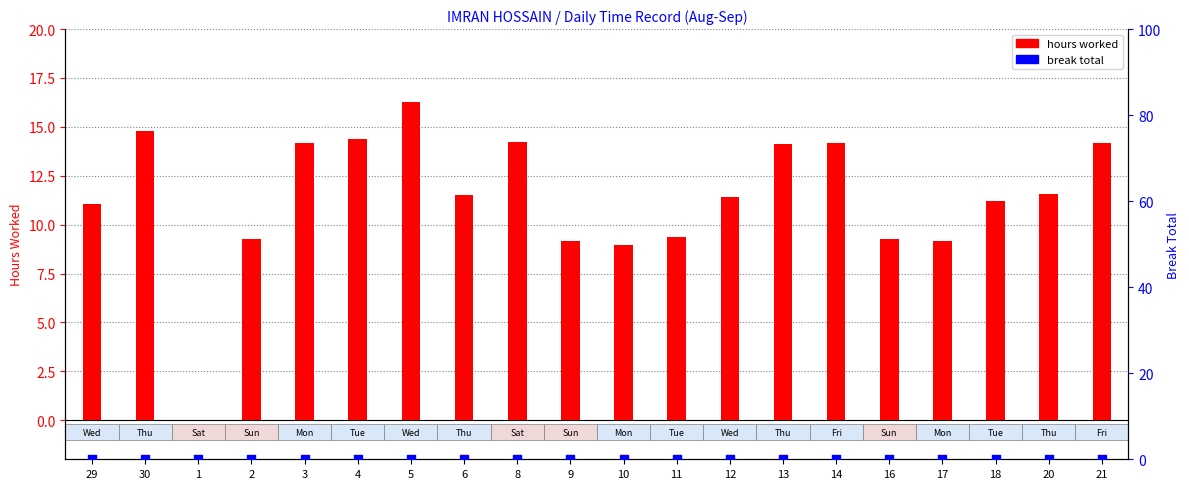

At which category is the sum across all series the highest?

5